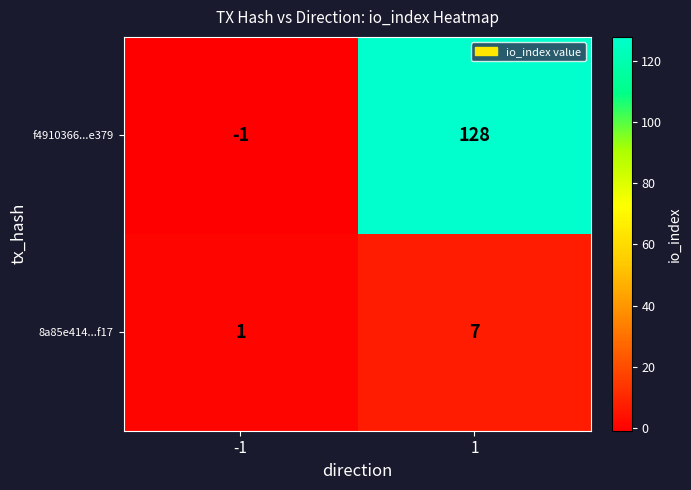

Which series has the largest range (max minus min)?

f4910366...e379